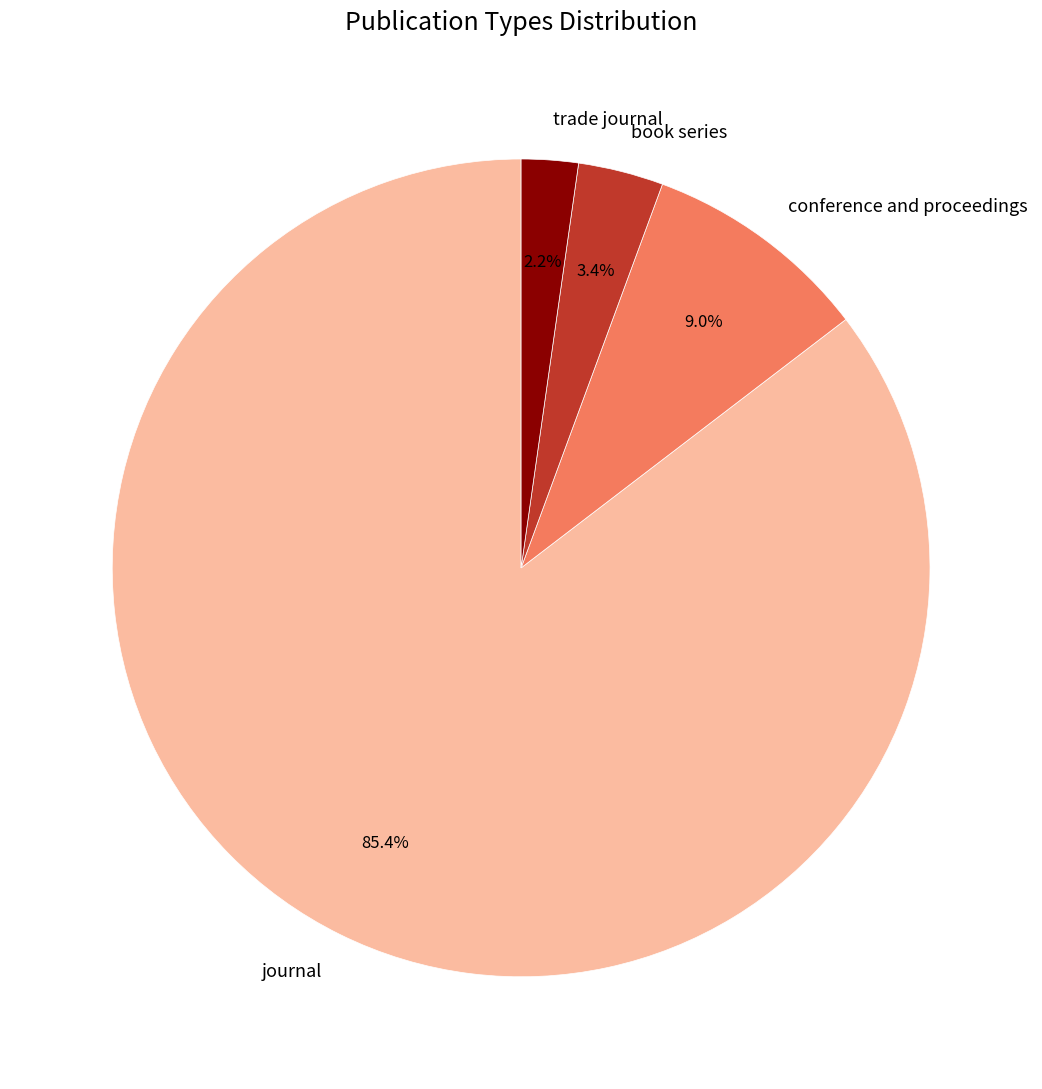

What percentage is the trade journal slice, to the nearest percent?

2%